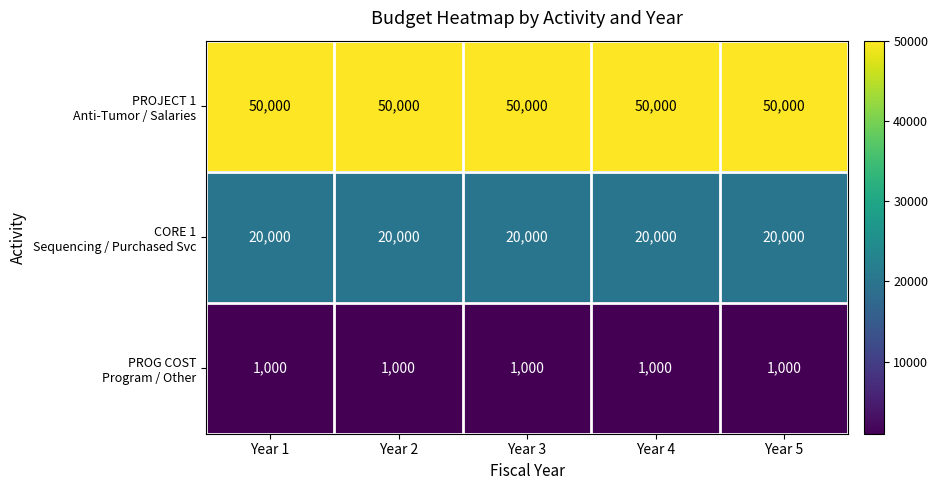

At how many categories does at least one series exceed 48551?

5